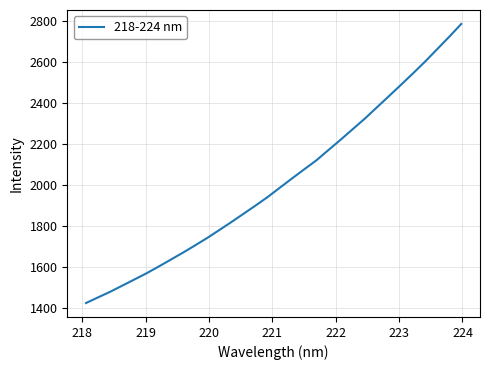

What is the difference between the maximum and minimum values?

1364.3